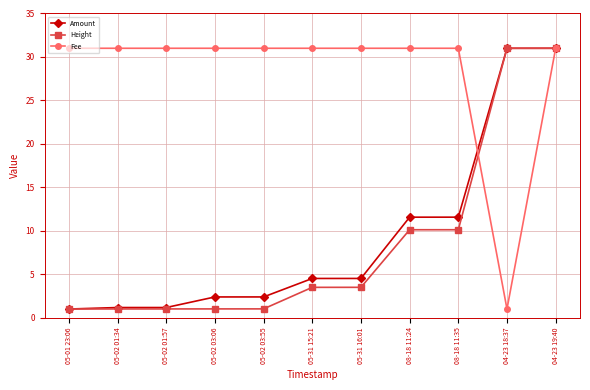

Reading left to right, list all the values displayed in this chart.

Amount: 05-01 23:06=1.0	05-02 01:34=1.2	05-02 01:57=1.2	05-02 03:06=2.4	05-02 03:55=2.4	05-31 15:21=4.5	05-31 16:01=4.5	08-18 11:24=11.6	08-18 11:35=11.6	04-23 18:37=31.0	04-23 19:40=31.0
Height: 05-01 23:06=1.0	05-02 01:34=1.0	05-02 01:57=1.0	05-02 03:06=1.0	05-02 03:55=1.0	05-31 15:21=3.5	05-31 16:01=3.5	08-18 11:24=10.1	08-18 11:35=10.1	04-23 18:37=31.0	04-23 19:40=31.0
Fee: 05-01 23:06=31.0	05-02 01:34=31.0	05-02 01:57=31.0	05-02 03:06=31.0	05-02 03:55=31.0	05-31 15:21=31.0	05-31 16:01=31.0	08-18 11:24=31.0	08-18 11:35=31.0	04-23 18:37=1.0	04-23 19:40=31.0